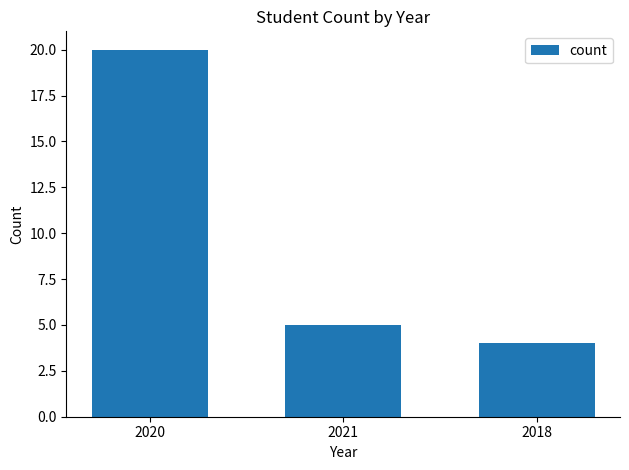

Rank the categories by value from lowest to highest.

2018, 2021, 2020